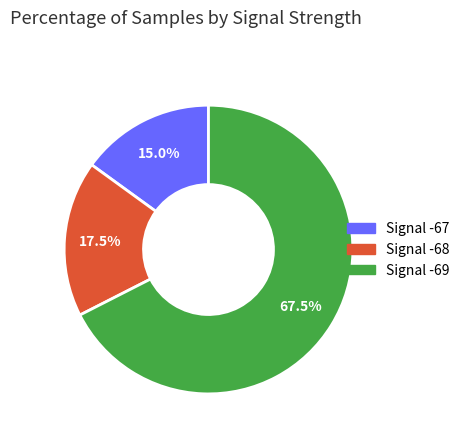

Does any single category account for the majority?

Yes